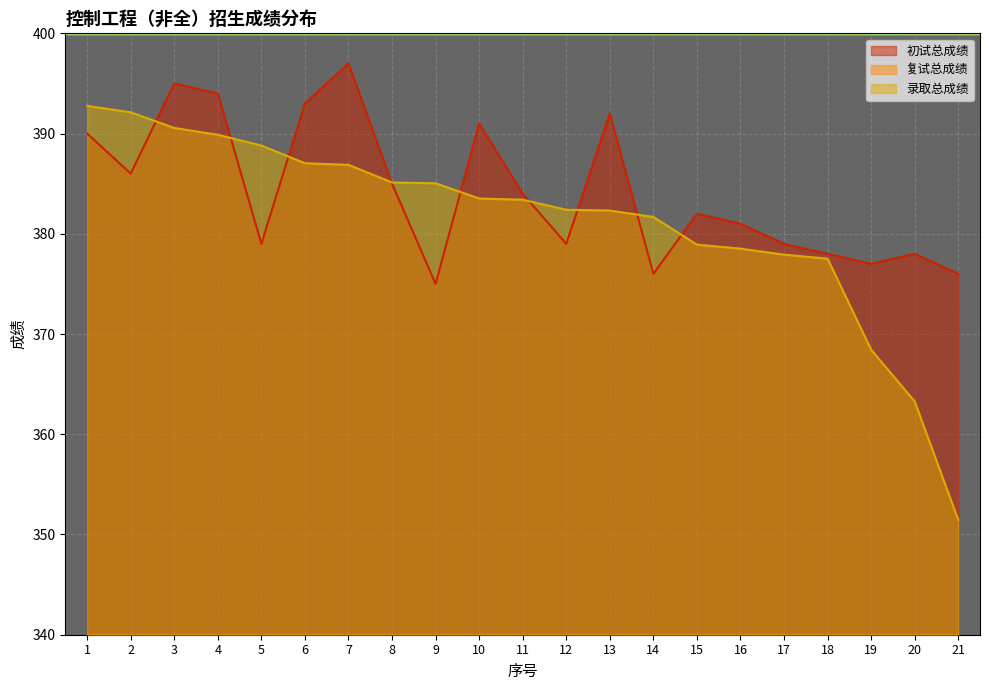

Between 5 and 17, which series saw the biggest shift?

录取总成绩